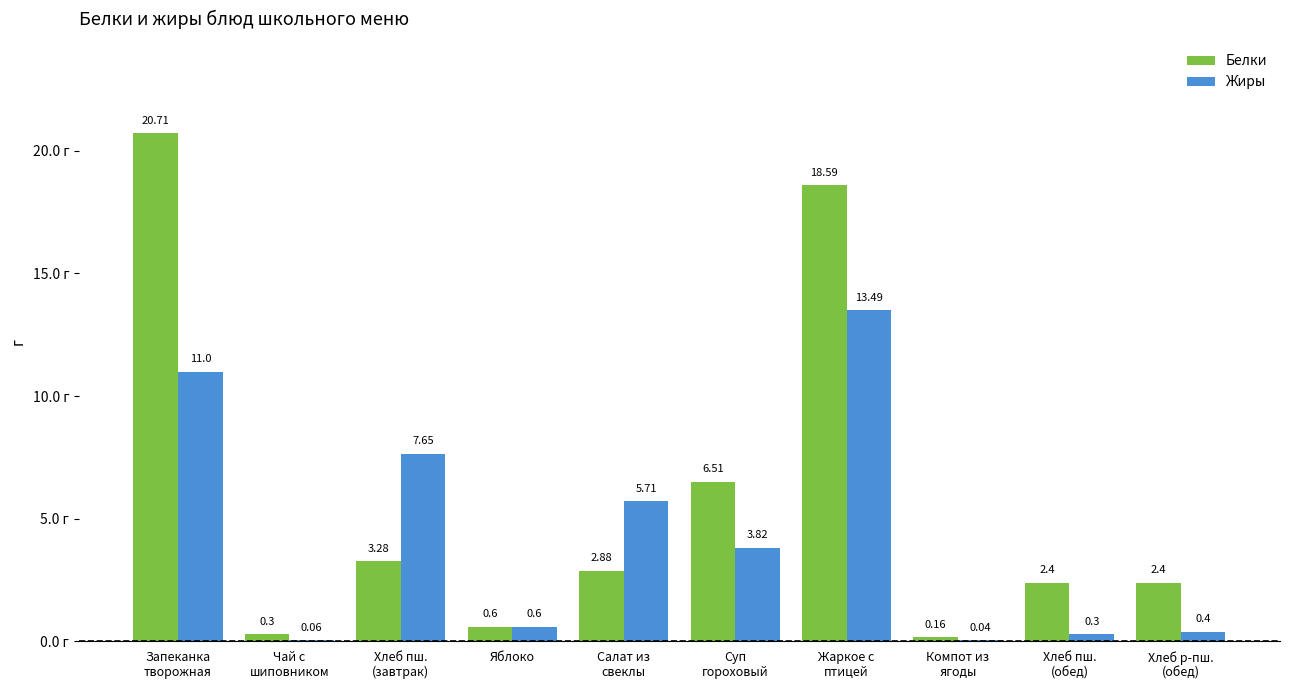

At which label does Белки first exceed 2?

Запеканка
творожная